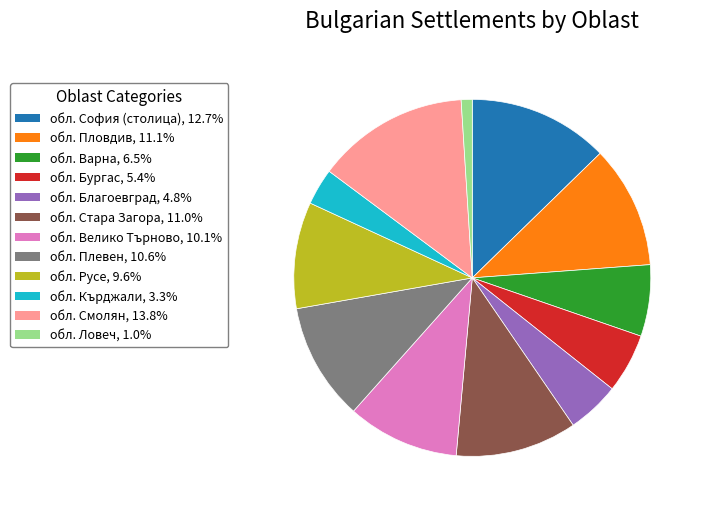

Is the sum of обл. Смолян and обл. Плевен greater than half?

No